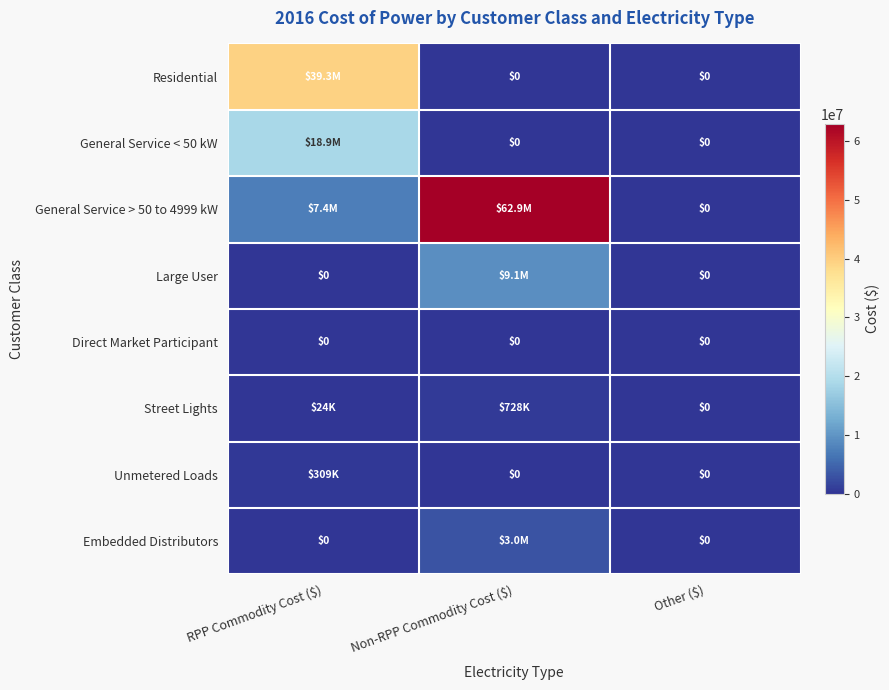

At which label does Direct Market Participant reach its minimum?

RPP Commodity Cost ($)